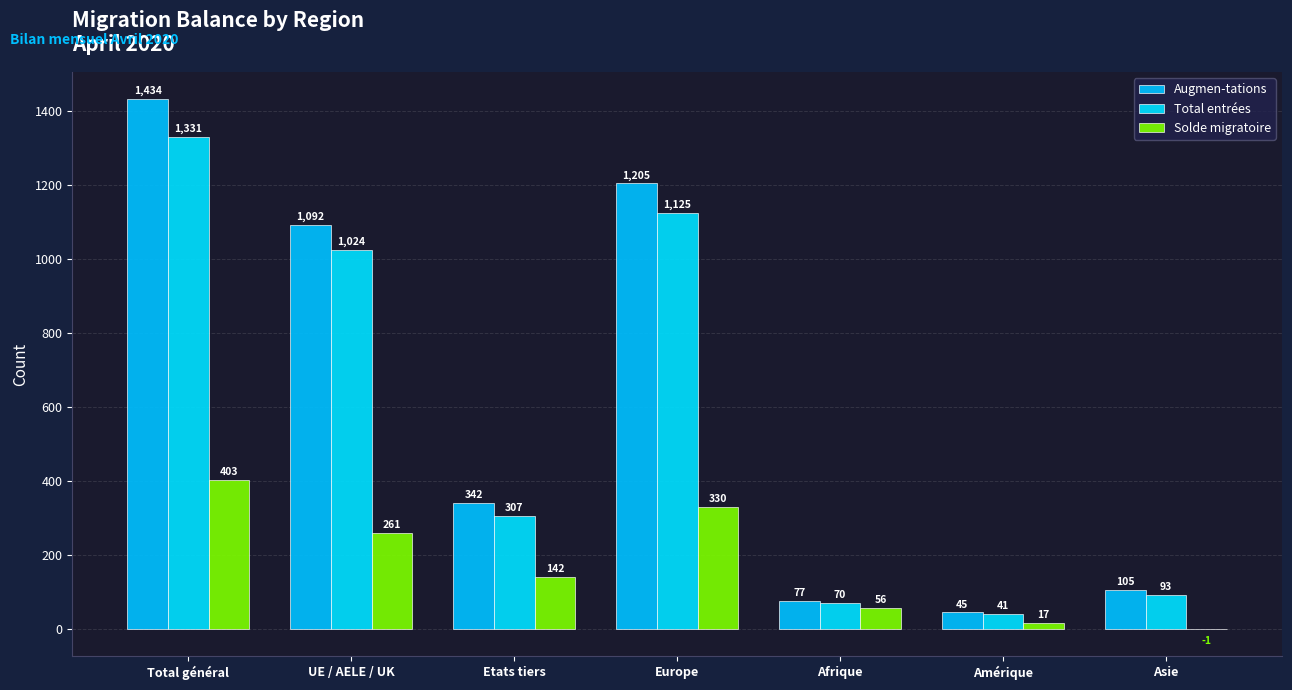

At which label does Augmen-tations first exceed 342?

Total général